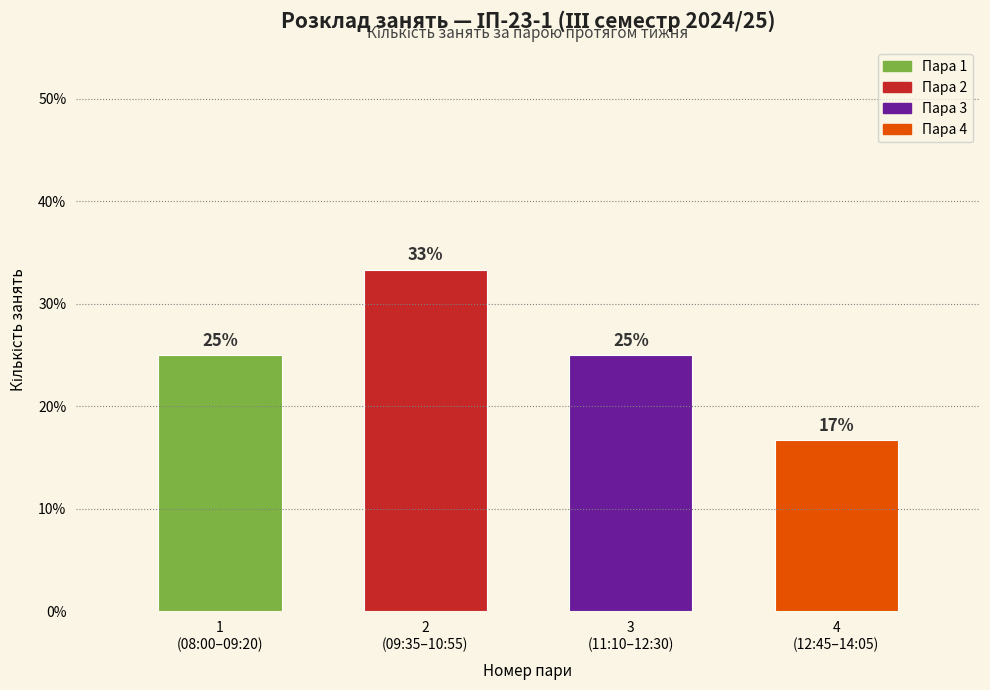

What is the smallest value displayed?

16.7